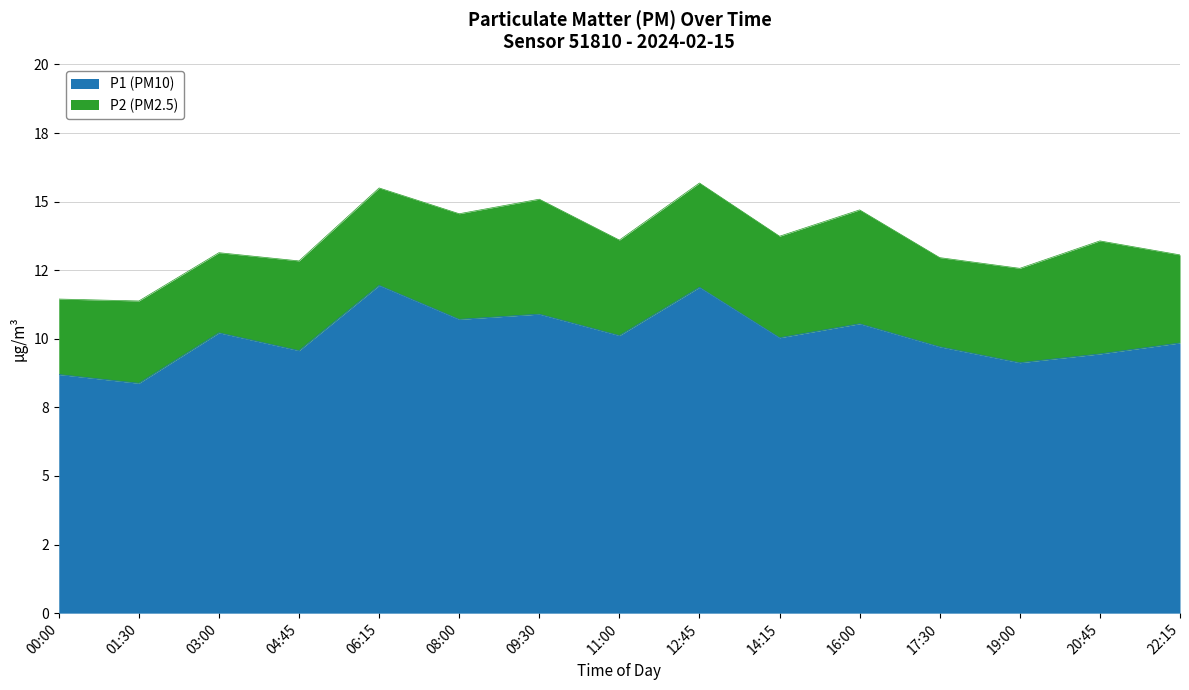

True or false: P1 and P2 intersect in this chart.

False